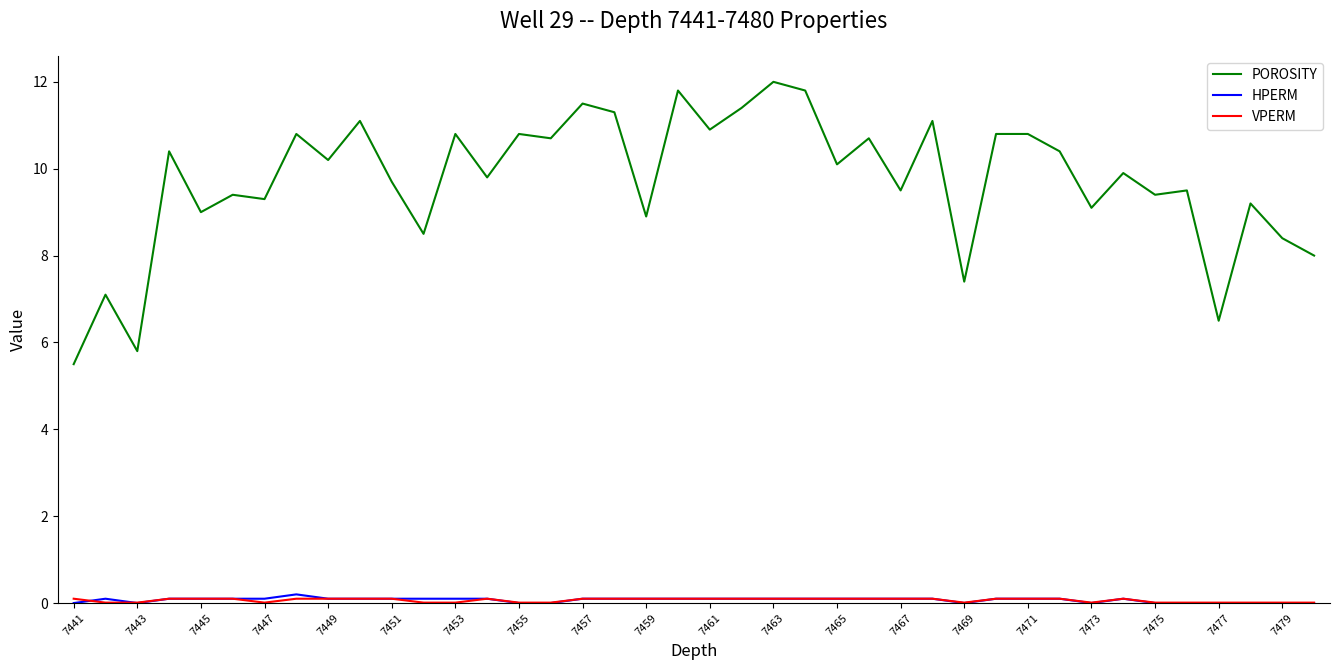

True or false: HPERM has more than 1 interior local peaks.

True